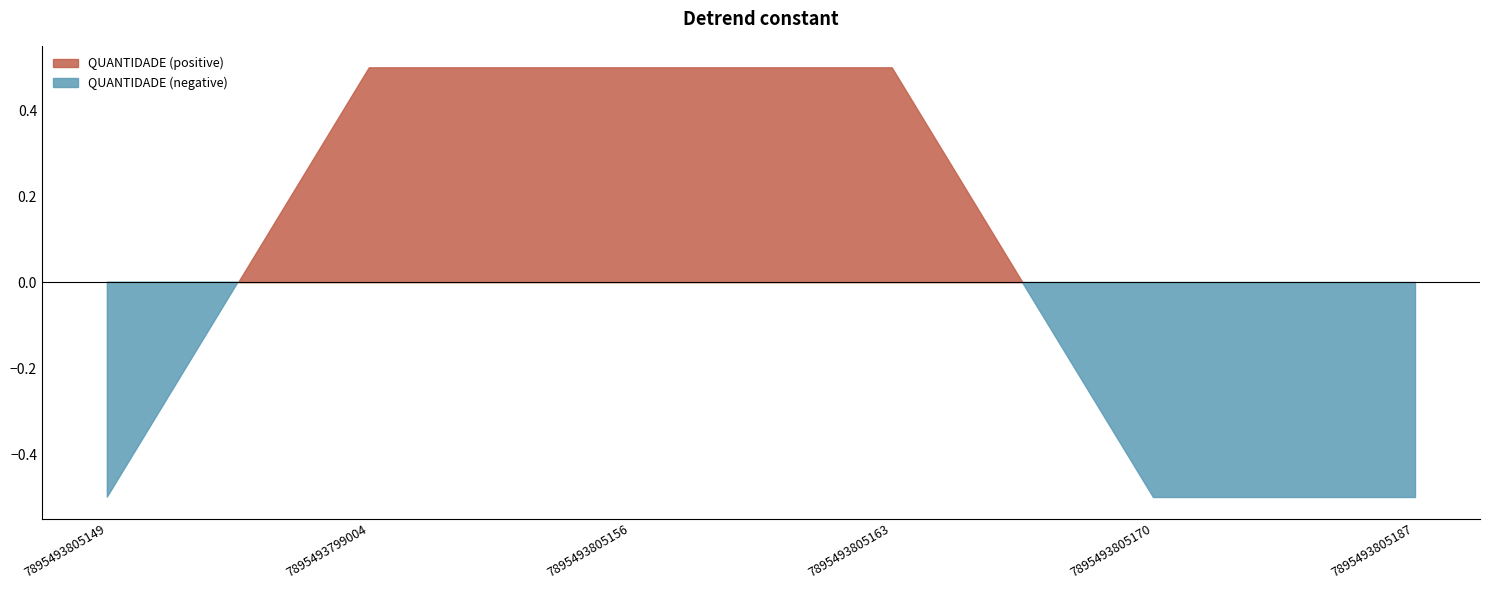

What is the difference between the values at 7895493805156 and 7895493805149?

1